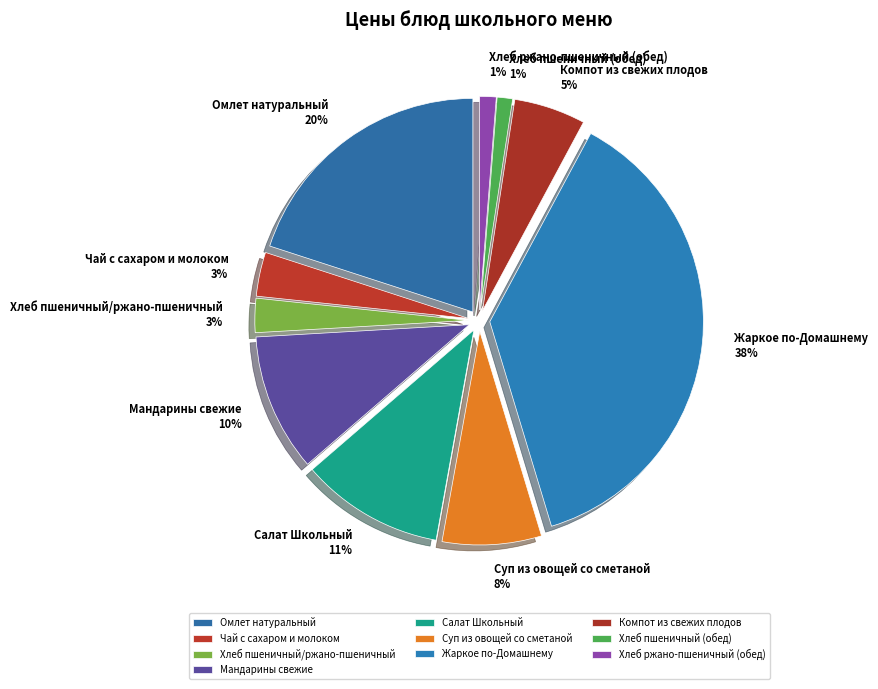

How many slices are in this pie chart?

10